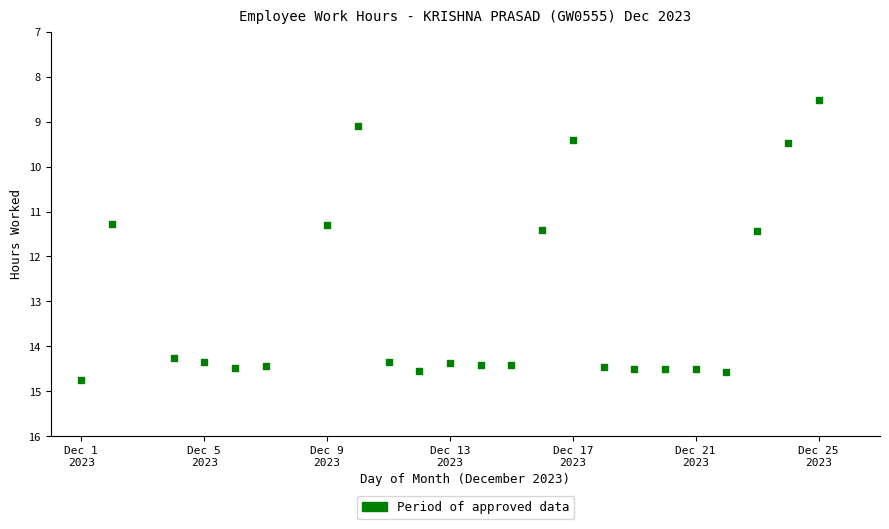

What is the range of Y values (max minus min)?

6.2